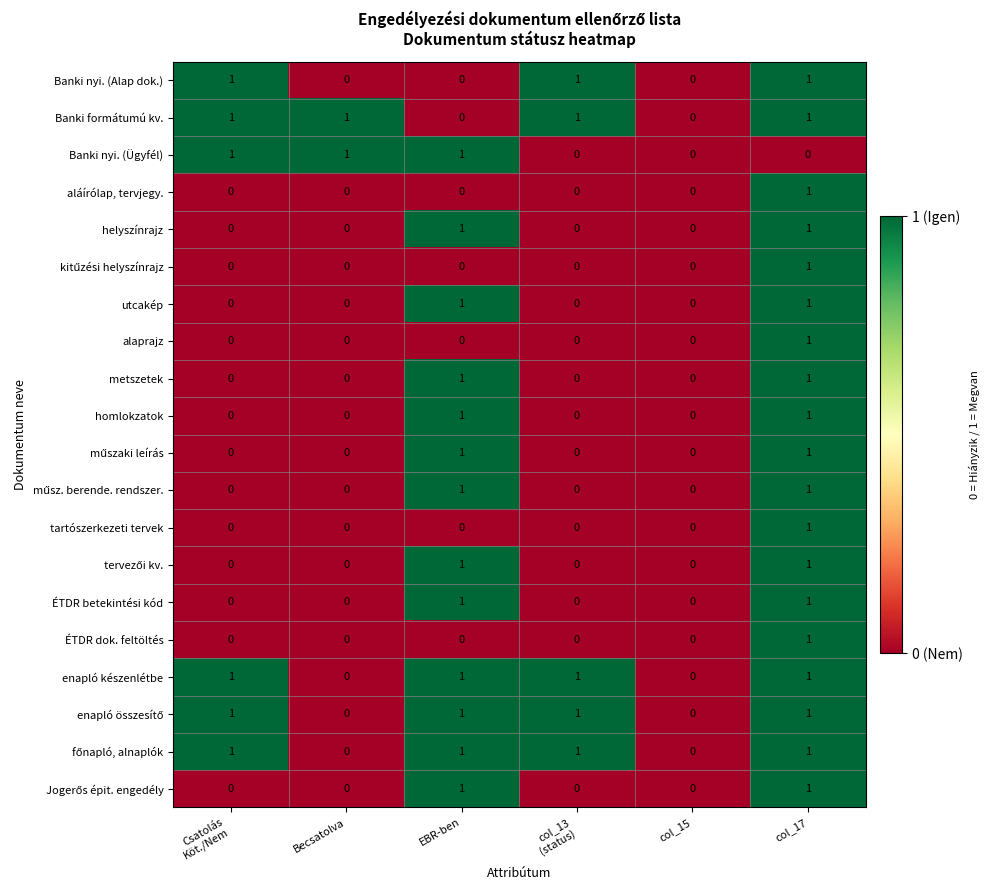

At which label does ÉTDR dok. feltöltés reach its peak?

col_17